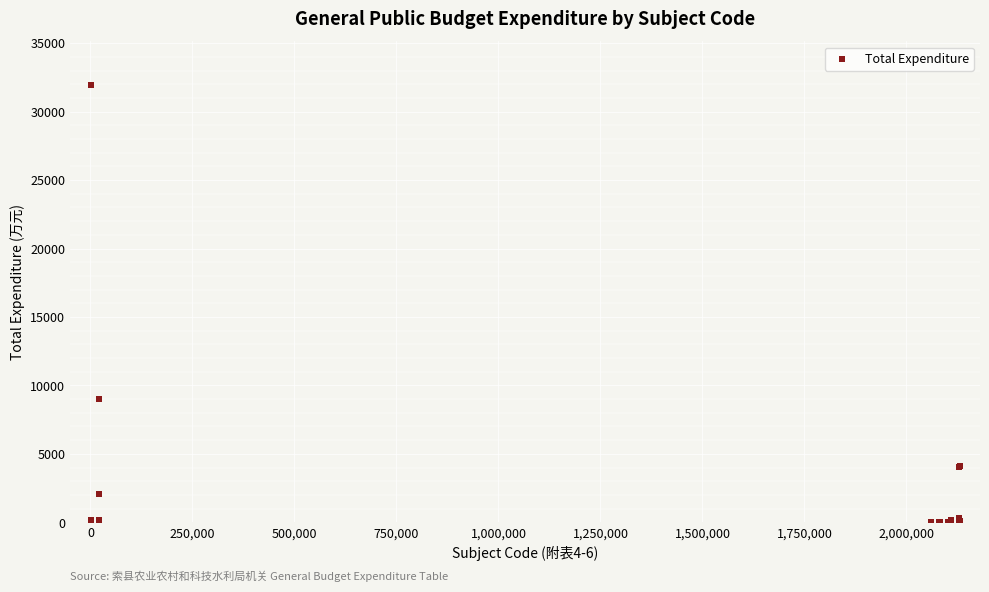

What Y value in the scatter plot is closest to 15968?

9005.3